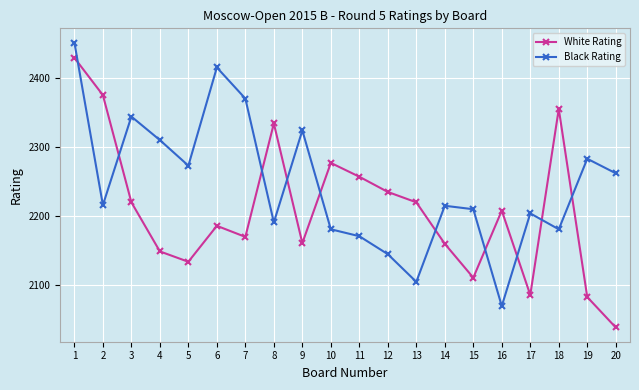

True or false: White Rating and Black Rating cross at least once.

True